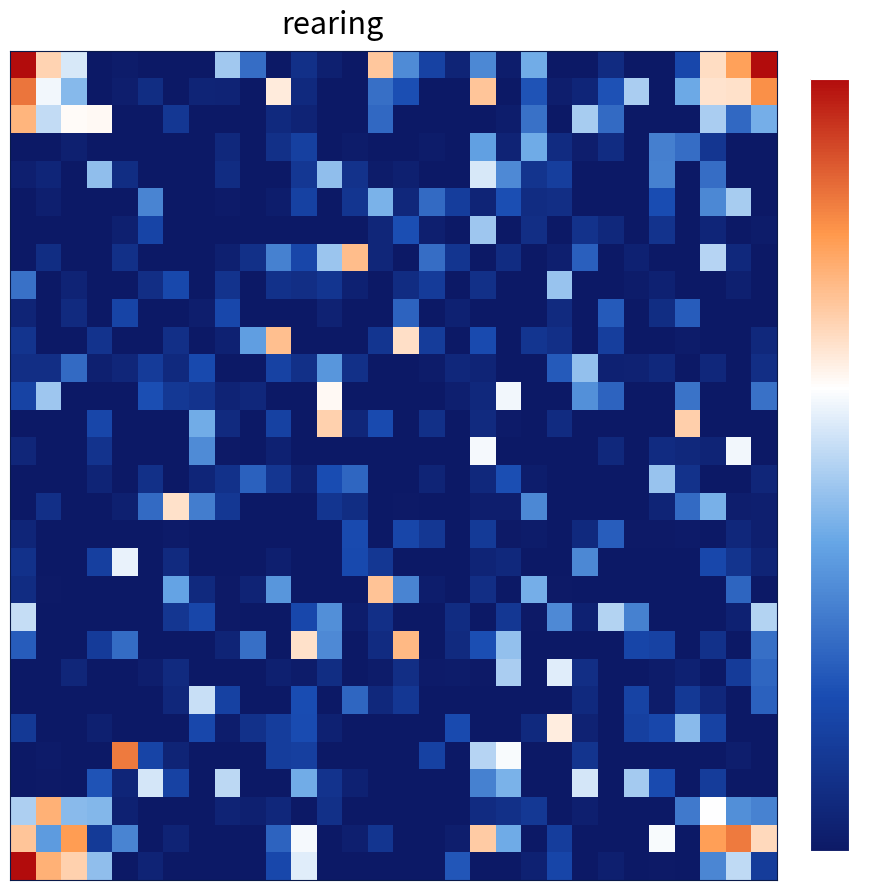

At how many categories does at least one series exceed 0?

30